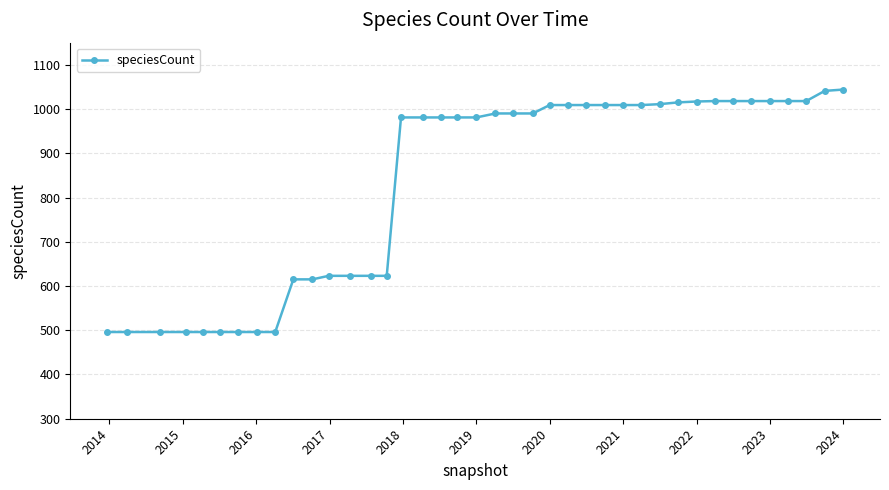

What is the difference between the maximum and minimum values?

548